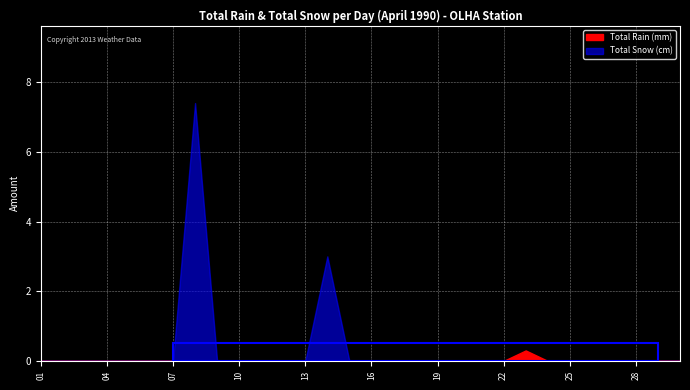

Is the value of Total Snow (cm) at 1990-04-19 greater than the value of Total Rain (mm) at 1990-04-23?

No